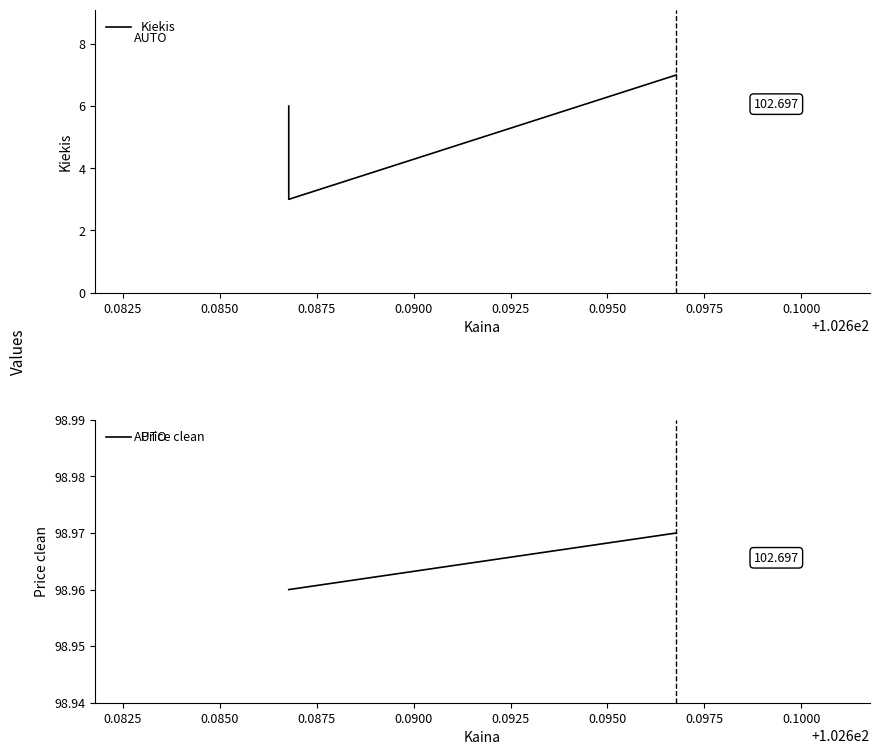

Rank the series at 0.0850 from highest to lowest value.

Price clean, Kiekis